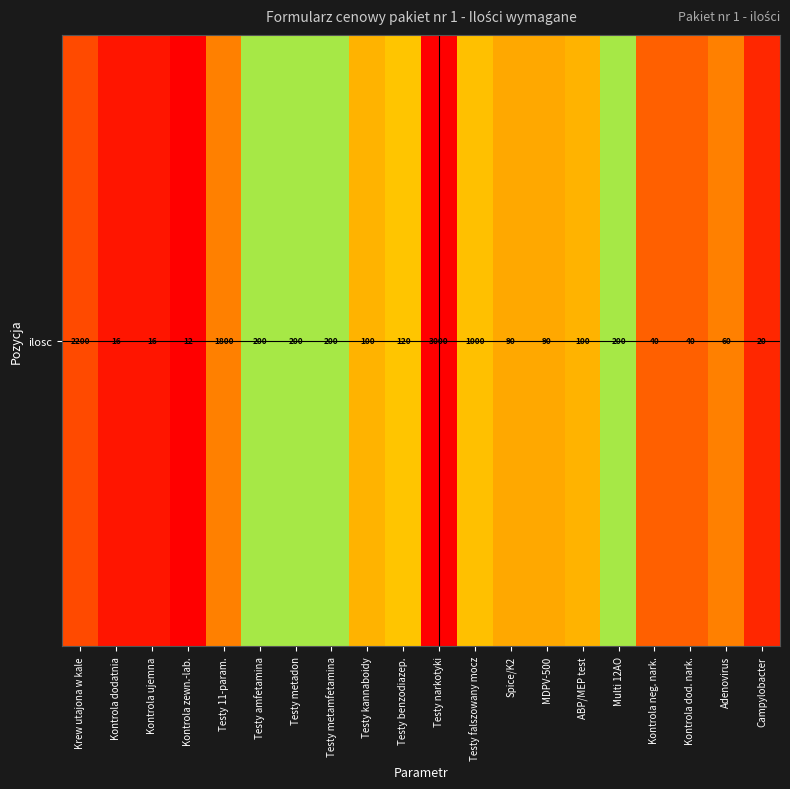

List the labels in order of value, smallest first.

Kontrola zewn.-lab., Kontrola dodatnia, Kontrola ujemna, Campylobacter, Kontrola neg. nark., Kontrola dod. nark., Adenovirus, Spice/K2, MDPV-500, Testy kannaboidy, ABP/MEP test, Testy benzodiazep., Testy amfetamina, Testy metadon, Testy metamfetamina, Multi 12AO, Testy falszowany mocz, Testy 11-param., Krew utajona w kale, Testy narkotyki